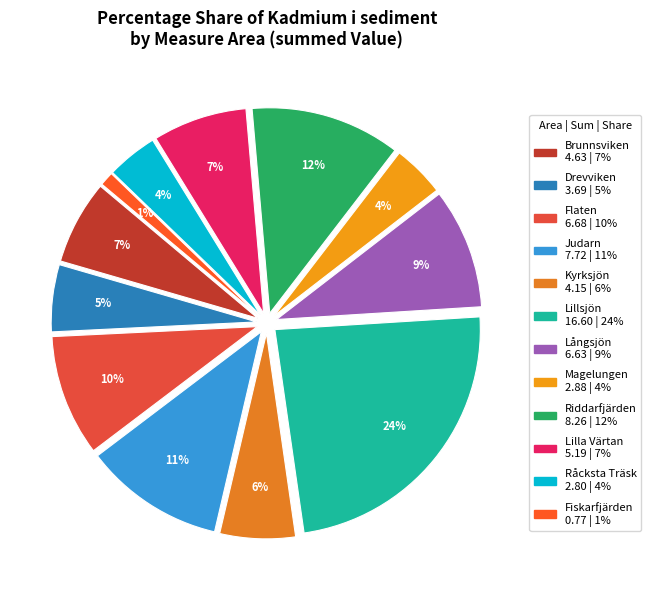

Is there a majority slice in this chart?

No